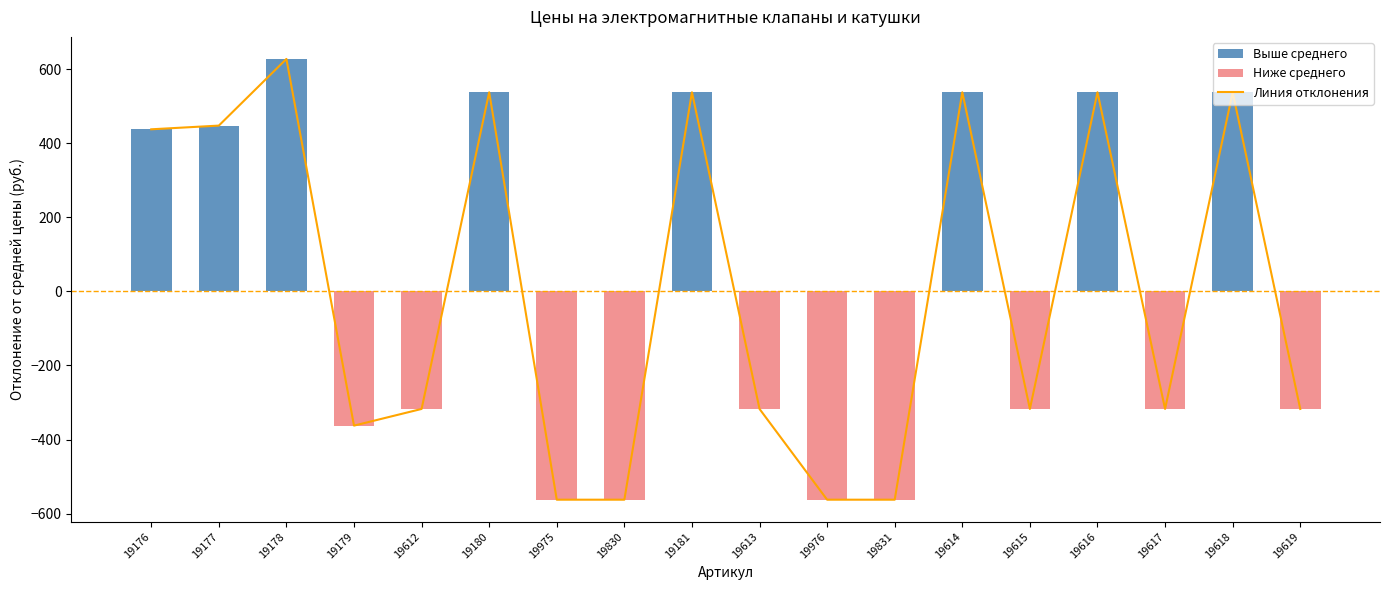

What is the sum of the Артикул values at 19176 and 19616?

975.0